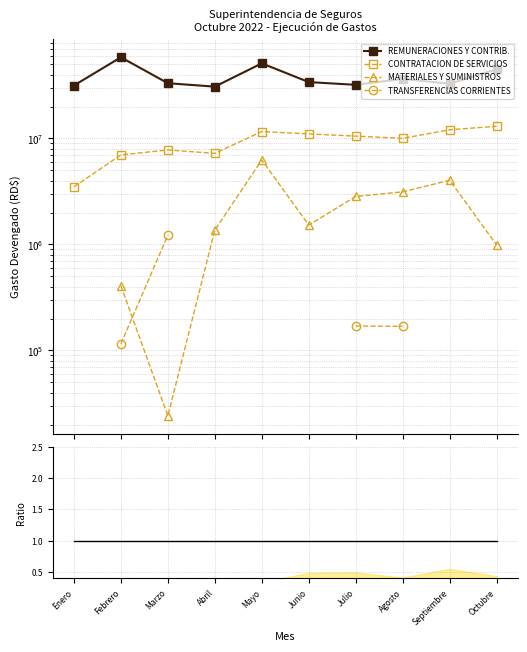

Where is the first local minimum for REMUNERACIONES Y CONTRIB.?

Abril